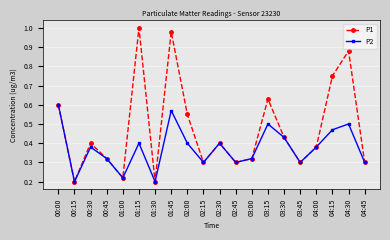

What position from the right is 03:00?

8